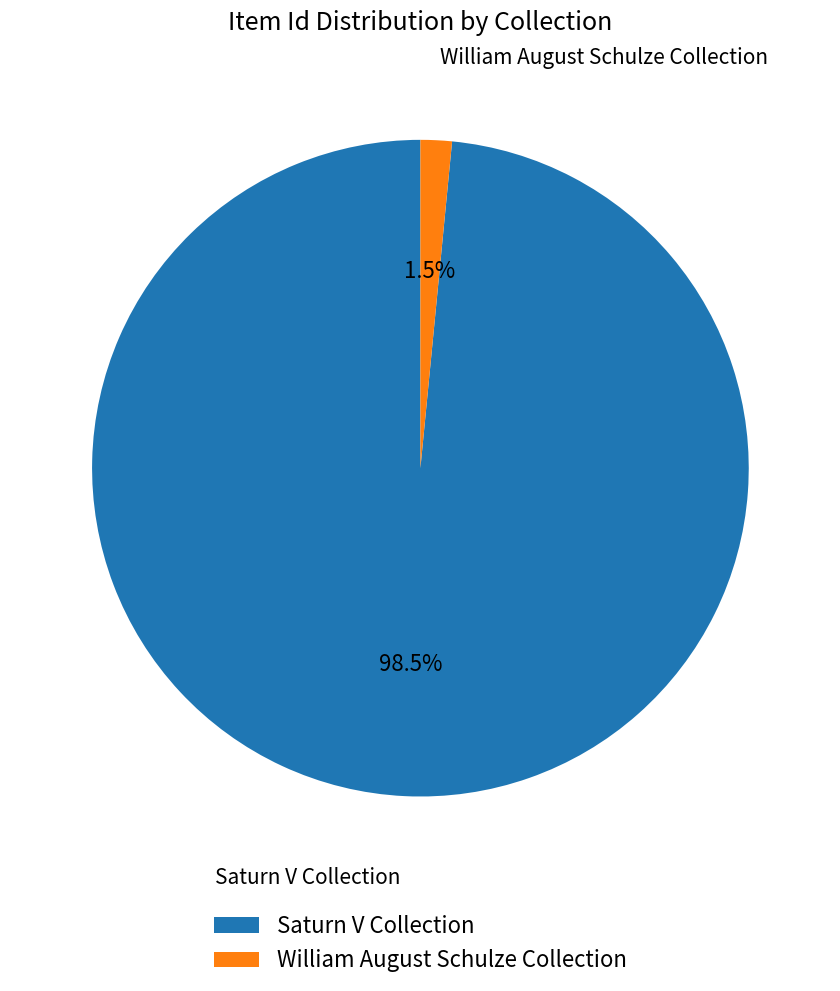

Which slice is the largest?

Saturn V Collection